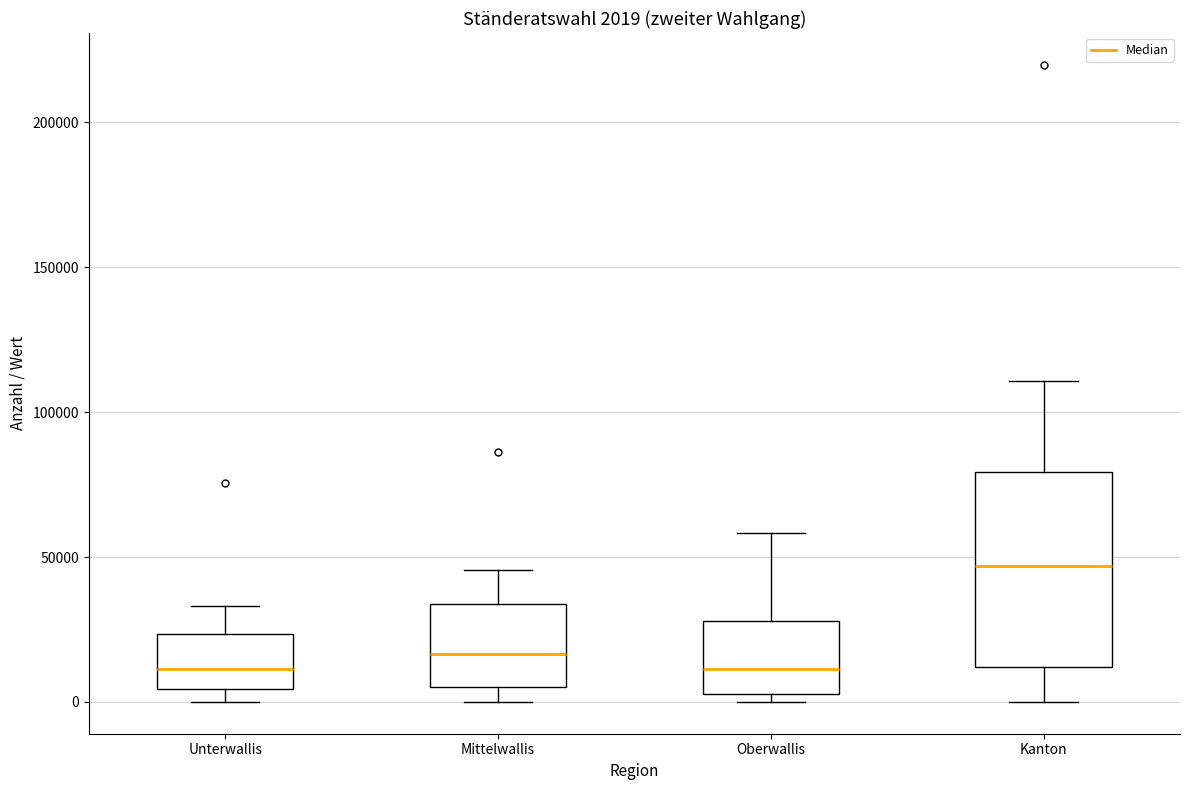

Comparing the boxes themselves (not the whiskers), which one is the tallest?

Kanton